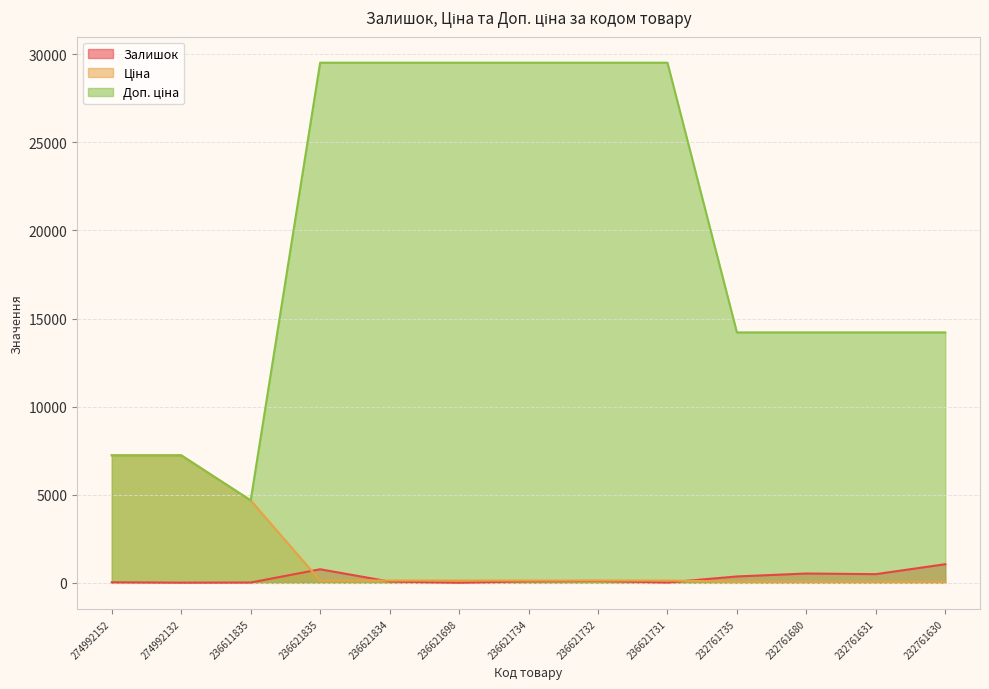

At how many categories does at least one series exceed 16880?

6